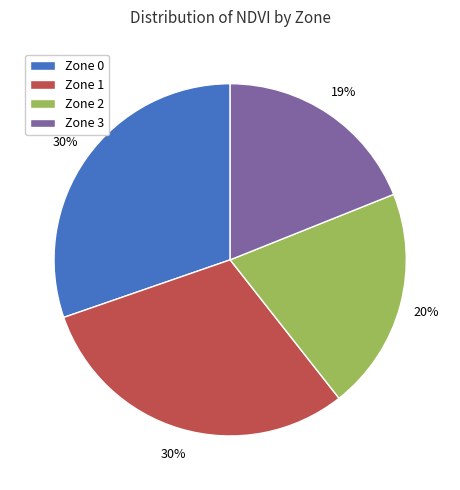

Does Zone 1 represent more than half of the total?

No